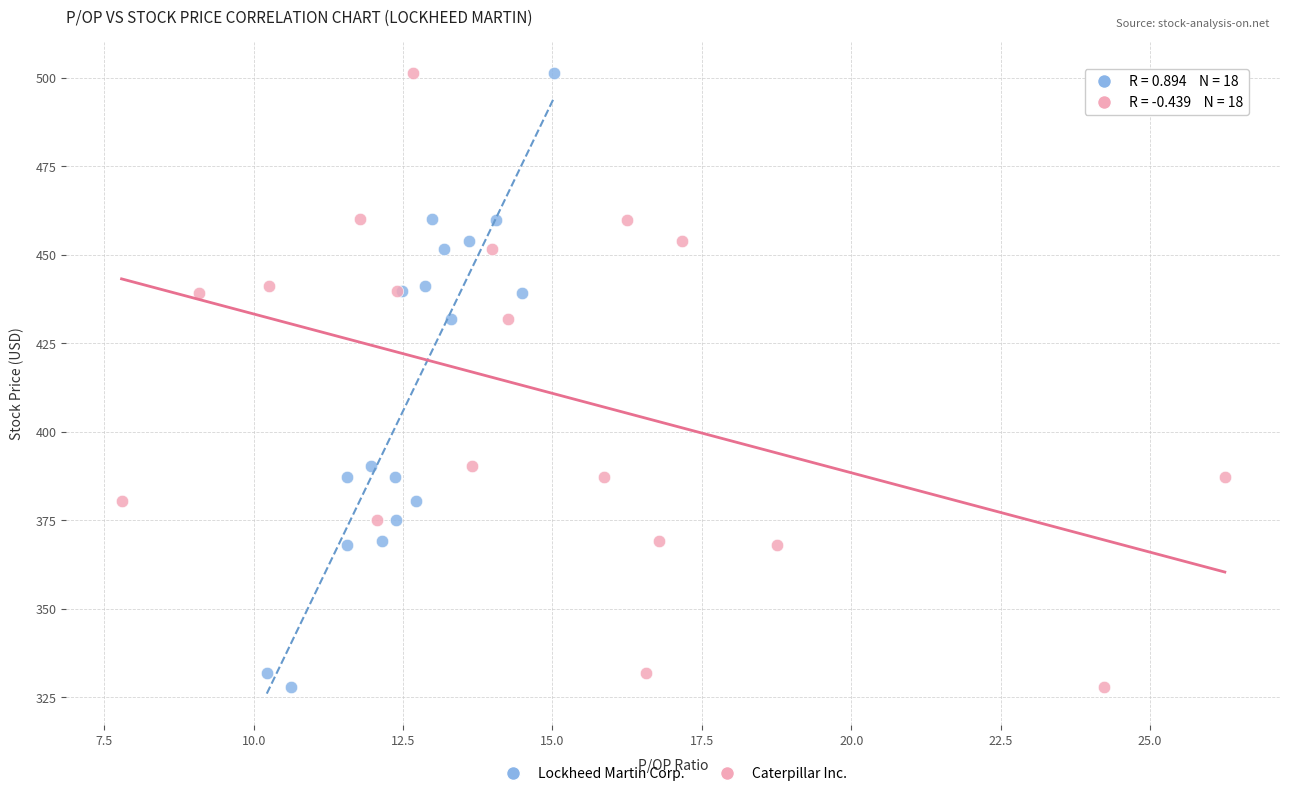

What are all the series names shown in the legend?

Lockheed Martin Corp., Caterpillar Inc.